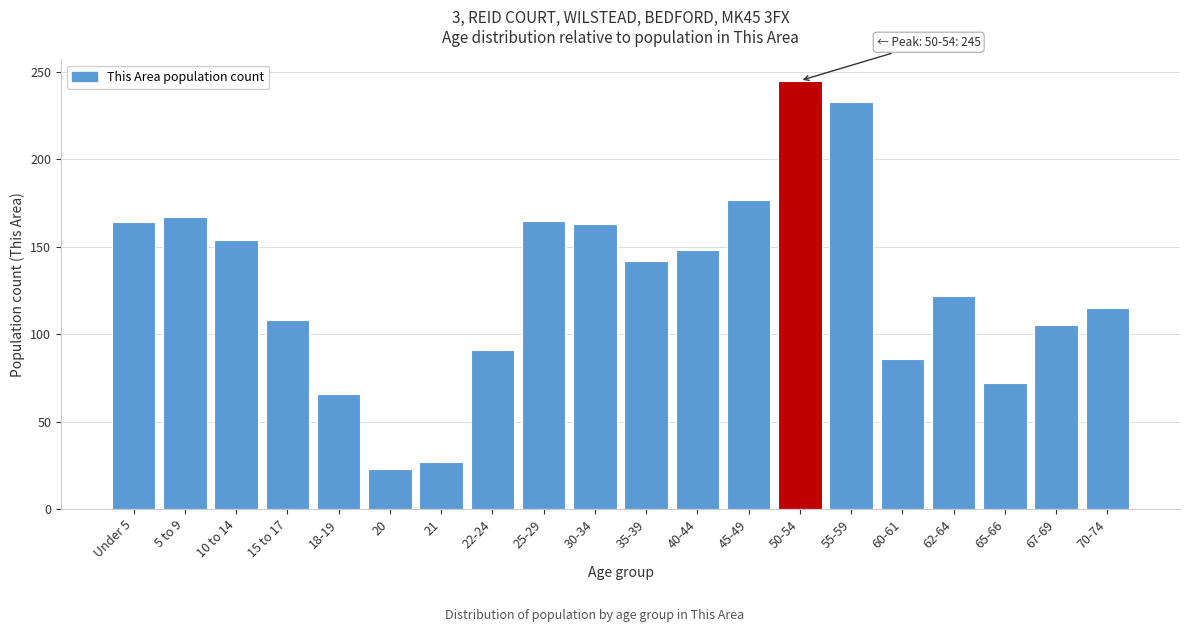

What is the sum of the values at 20 and 50-54?

268